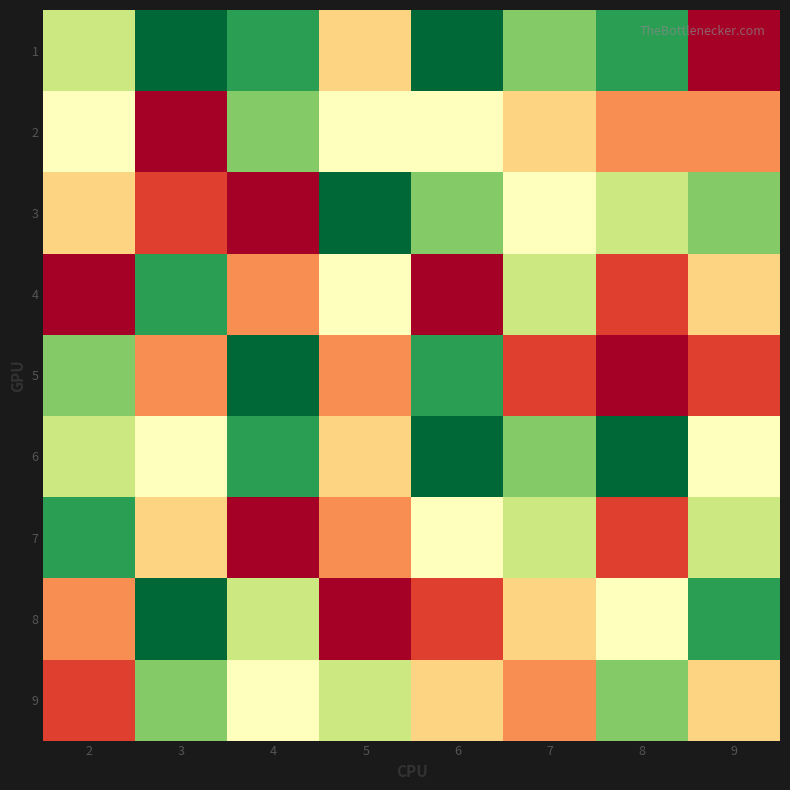

What is the total value across all series at 6?

50